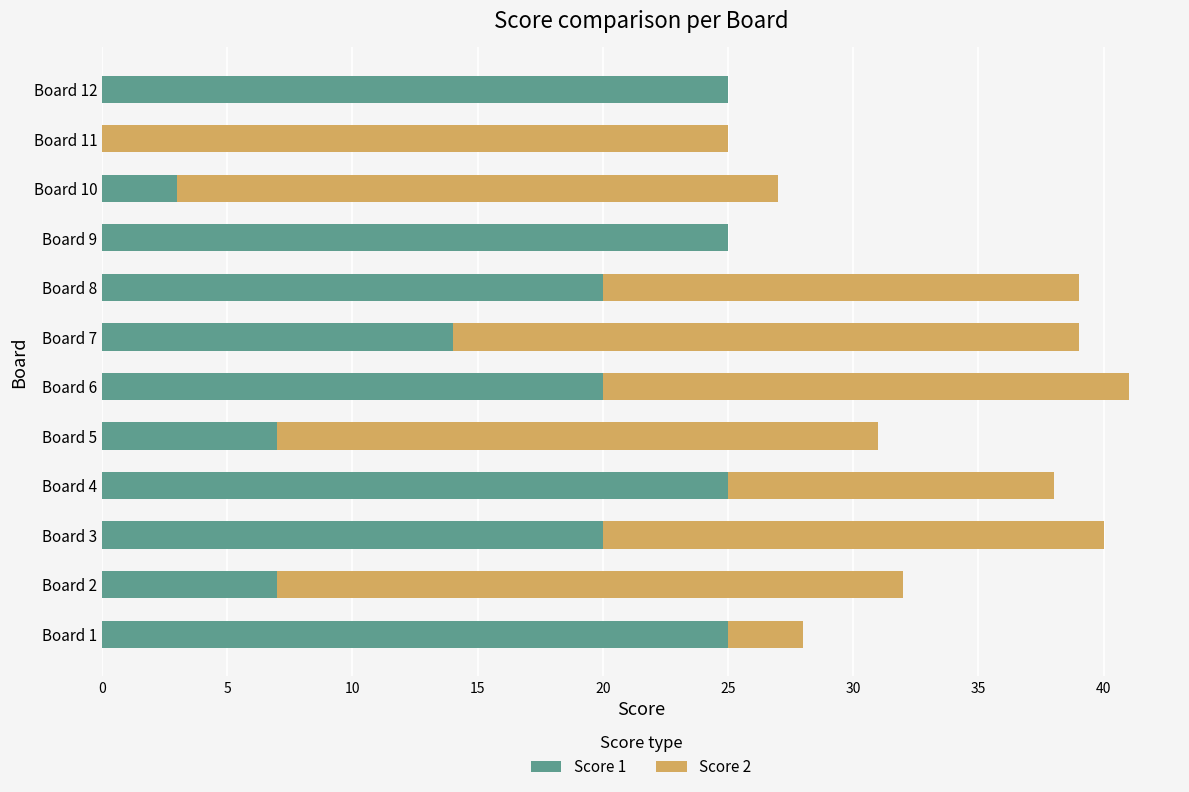

The Score 1 series shows 5 at Board 10. True or false?

False